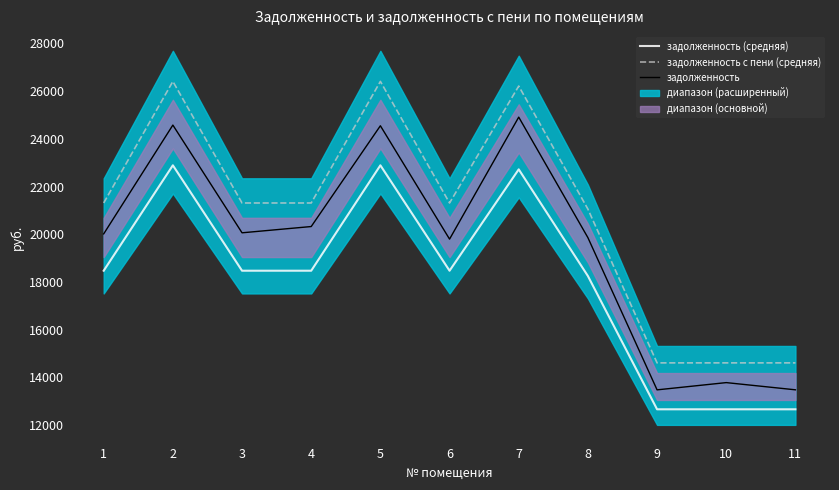

Reading left to right, transcribe all the data shown in this chart.

задолженность (средняя): 18473.3	22890.6	18473.3	18473.3	22890.6	18473.3	22721.3	18251.5	12664.3	12664.3	12664.3
задолженность с пени (средняя): 21311.9	26408.1	21311.9	21311.9	26408.1	21311.9	26212.7	21056.1	14610.3	14610.3	14610.3
задолженность: 20016.9	24577.3	20062.2	20324.8	24548.5	19797.6	24910.4	19859.6	13479.6	13783.2	13481.4